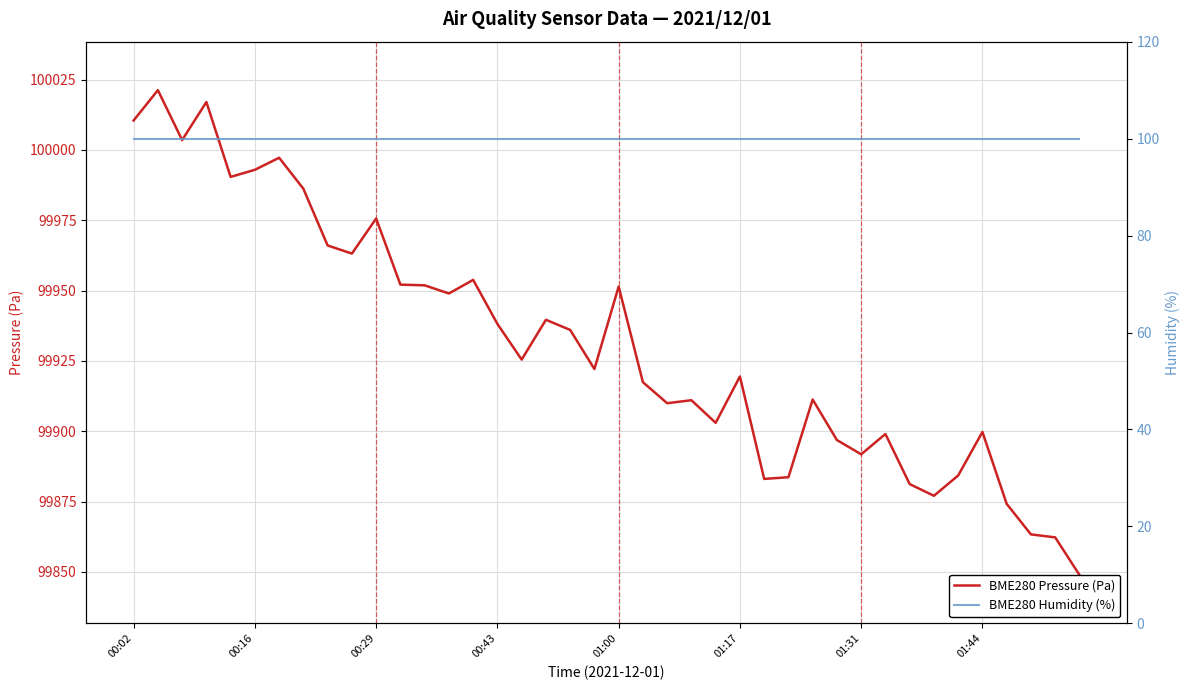

Read the BME280 Humidity (%) value at 29.

100.0